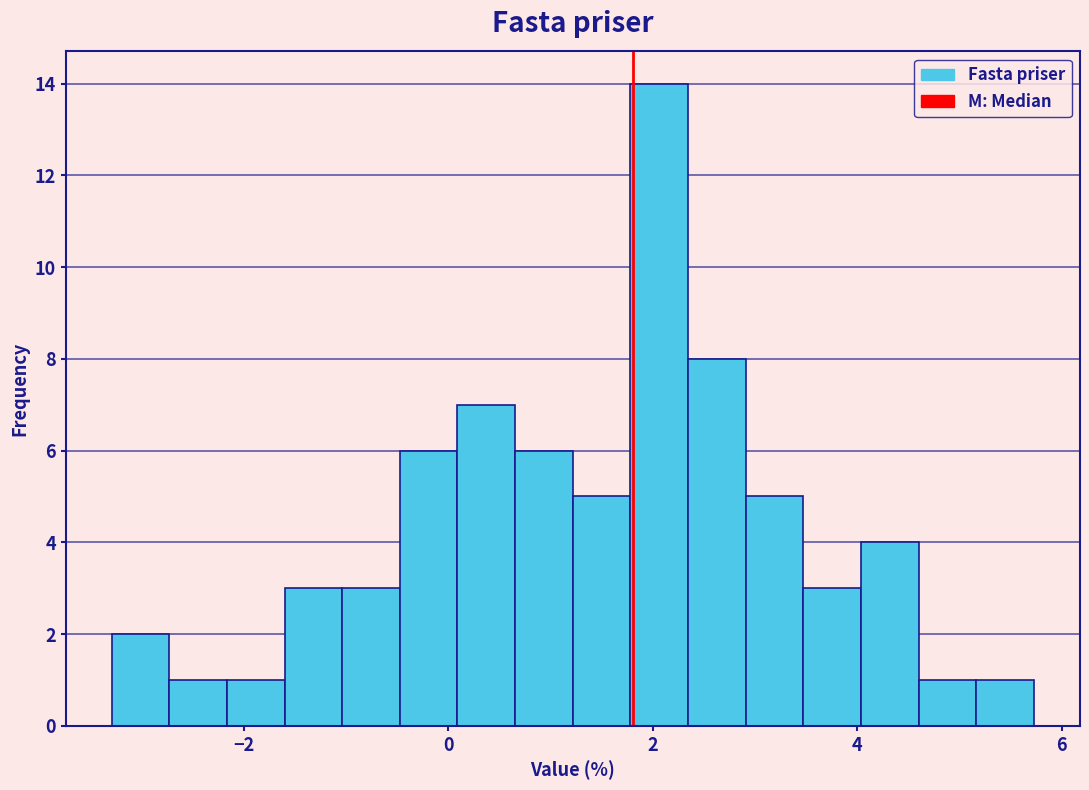

Around what value on the x-axis is the tallest bar? Give the approximate position of its centre, as read against the axis.

2.0